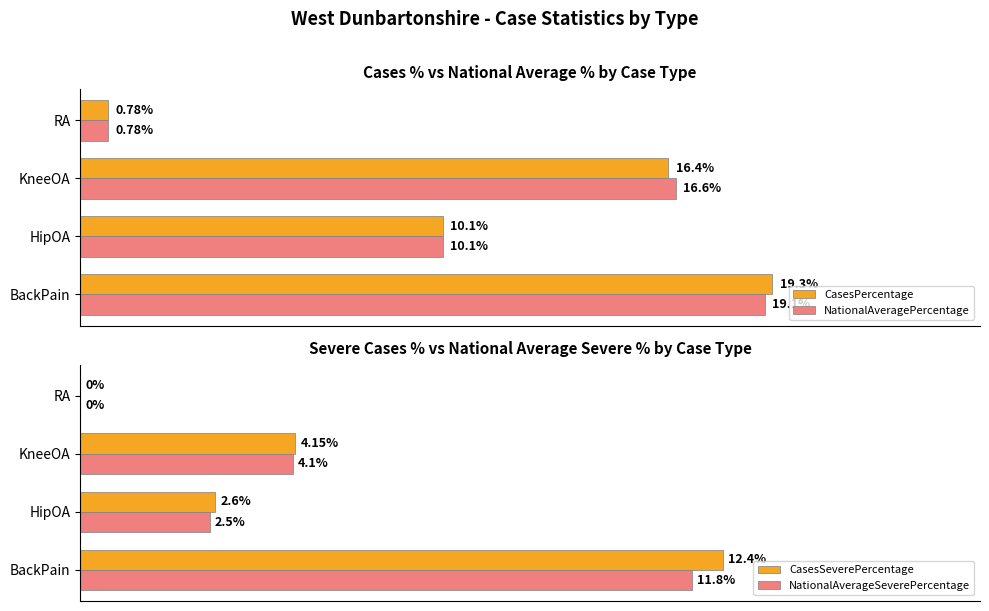

Which category has the highest value in the CasesSeverePercentage series?

BackPain